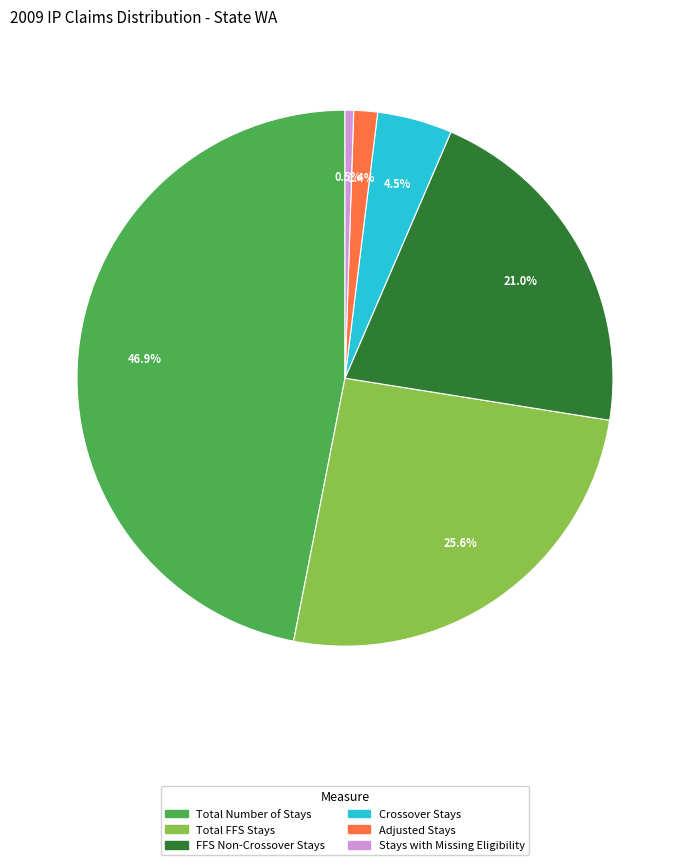

Does any single category account for the majority?

No